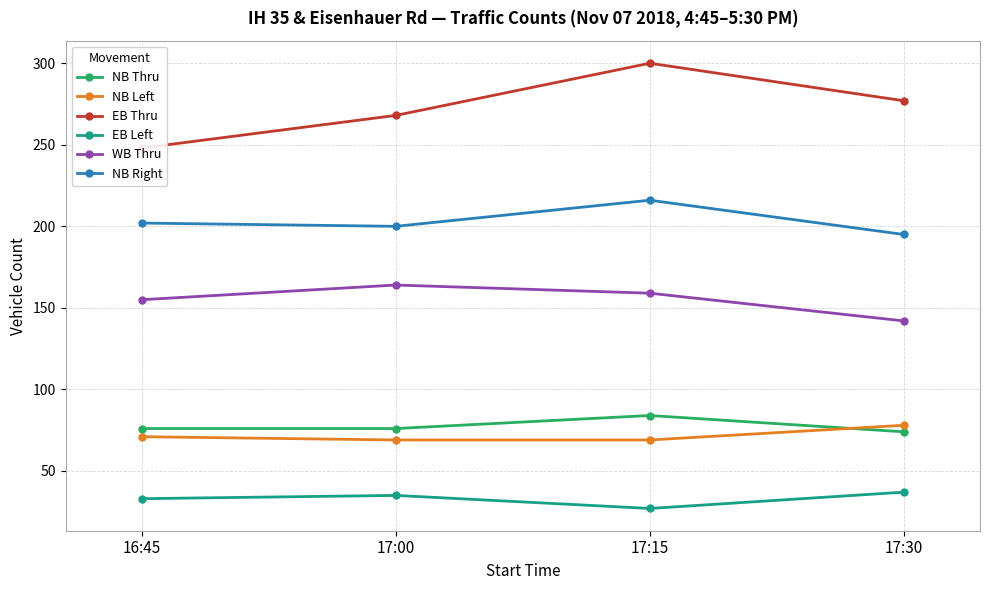

True or false: NB Left has more than 1 points higher than both neighbors.

False